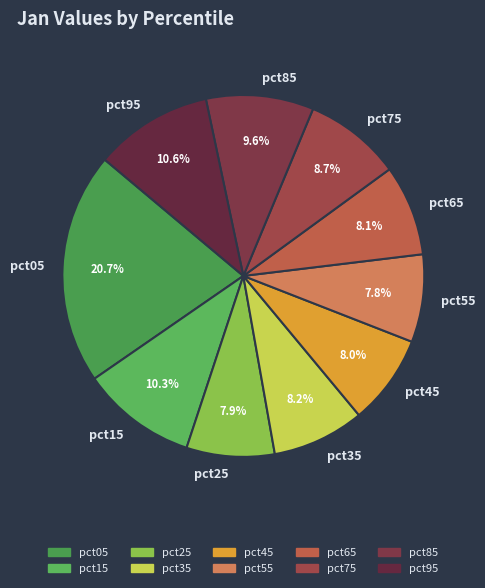

Combined, what portion of the pie is pct75 and pct45?

16.7%